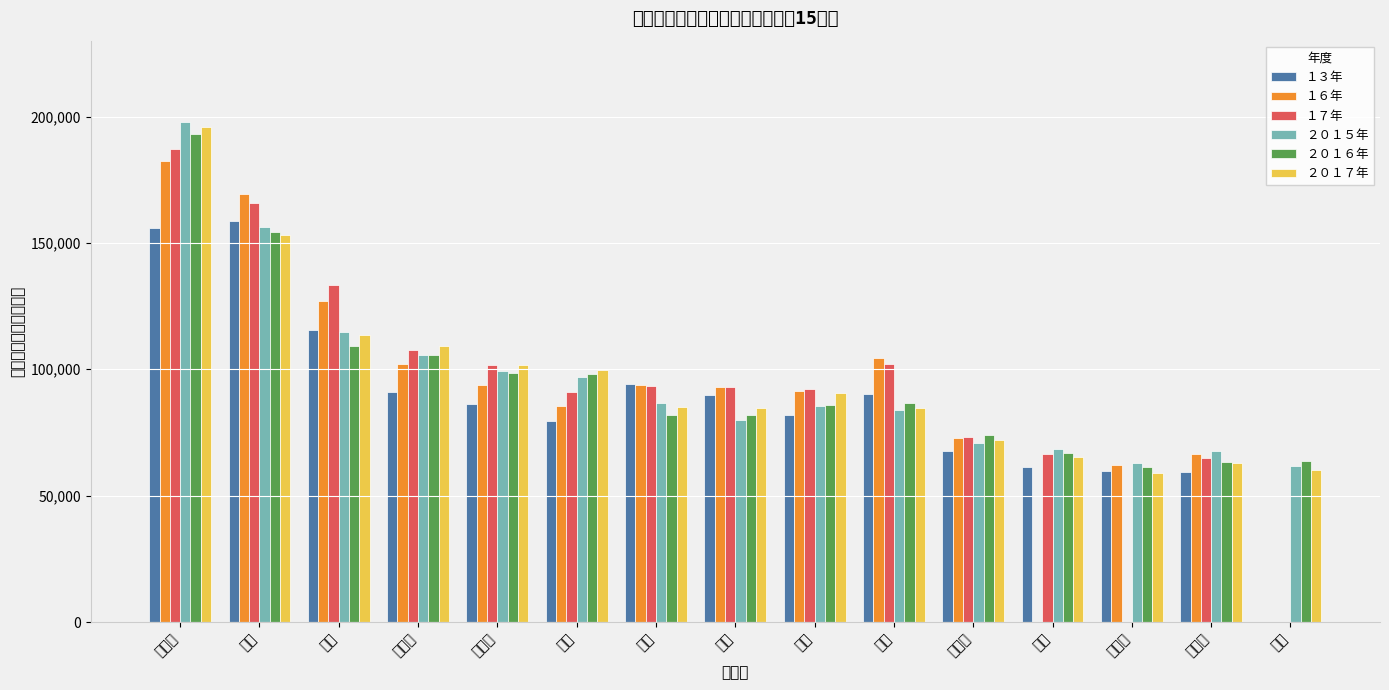

Does the chart contain any negative values?

No